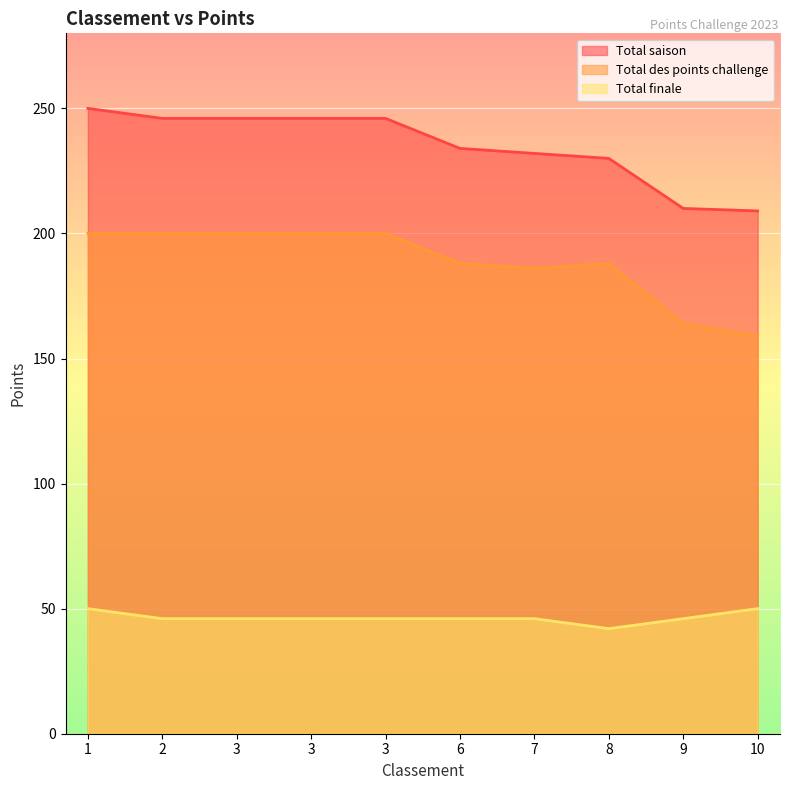

What is the difference between the second highest and minimum values in the Total des points challenge series?

41